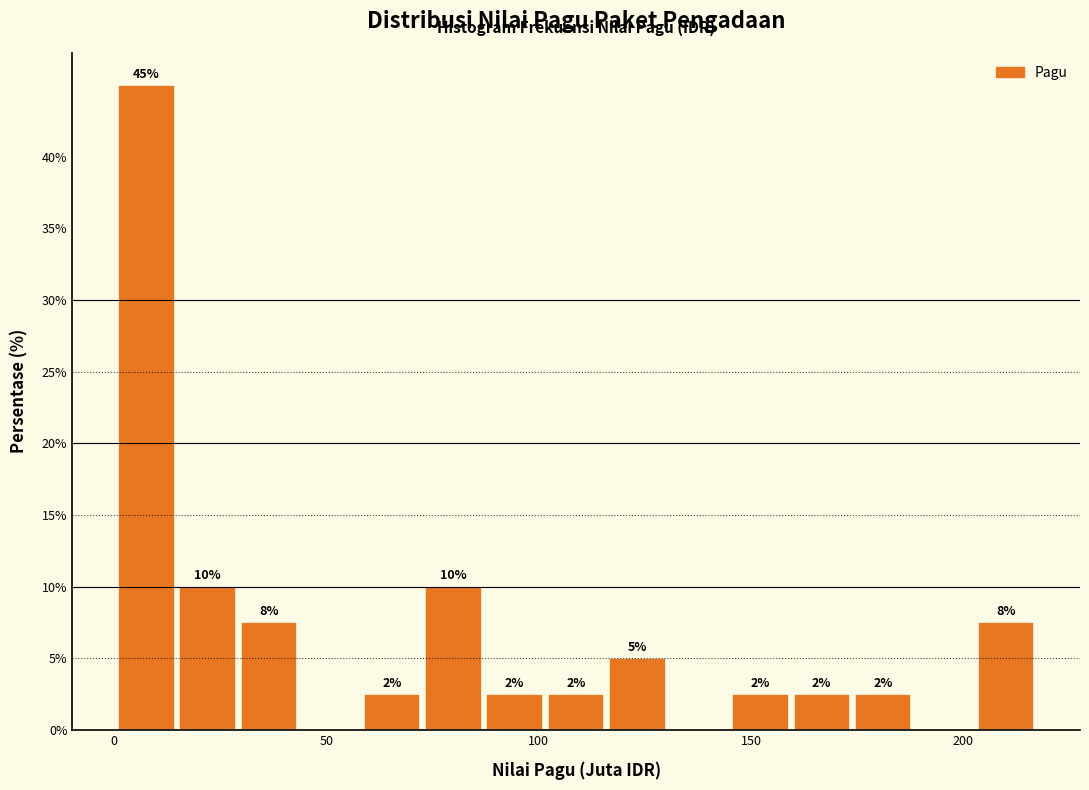

Around what value on the x-axis is the tallest bar? Give the approximate position of its centre, as read against the axis.

10